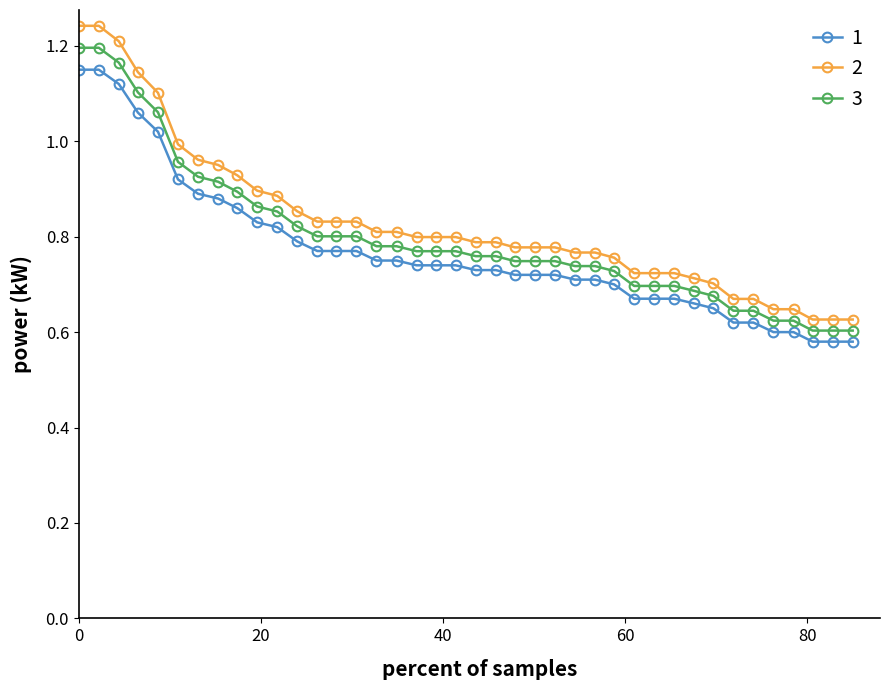

At how many categories does at least one series exceed 0?

40